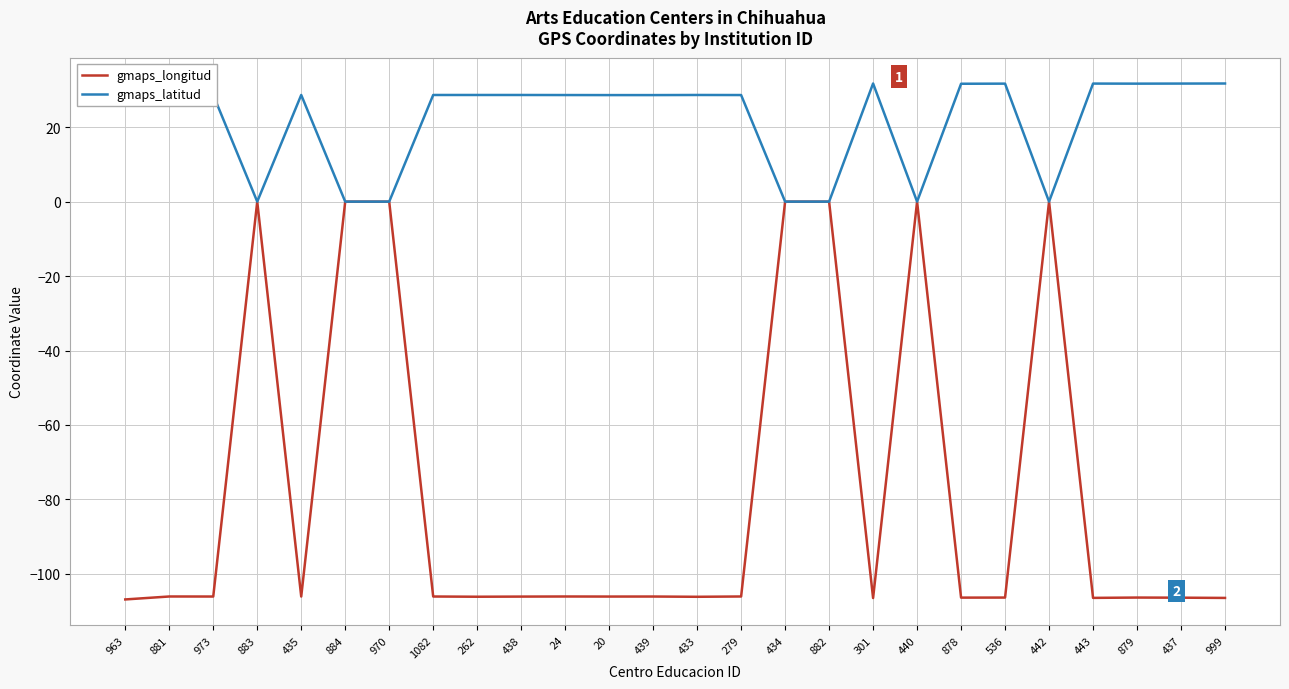

List the series in order of their overall mean, lowest first.

gmaps_longitud, gmaps_latitud